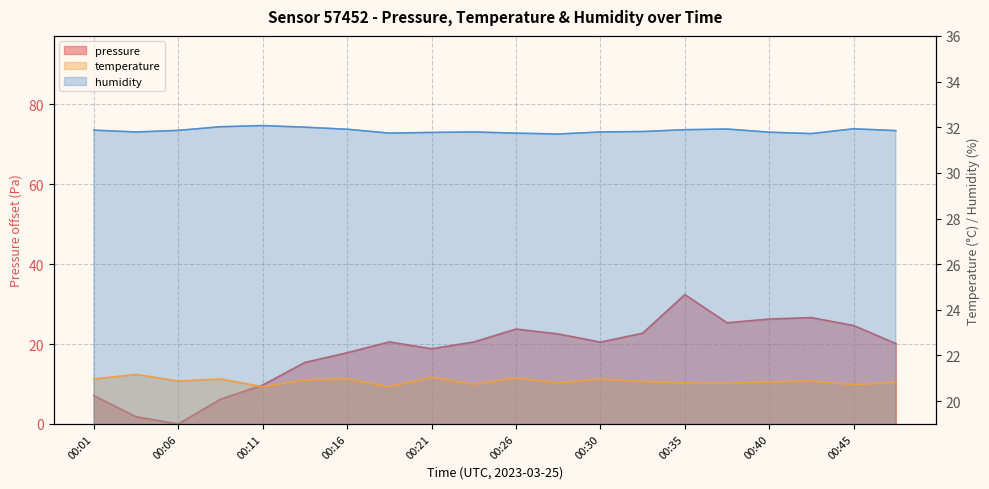

True or false: humidity has a value of 45.9 at 00:43.

False